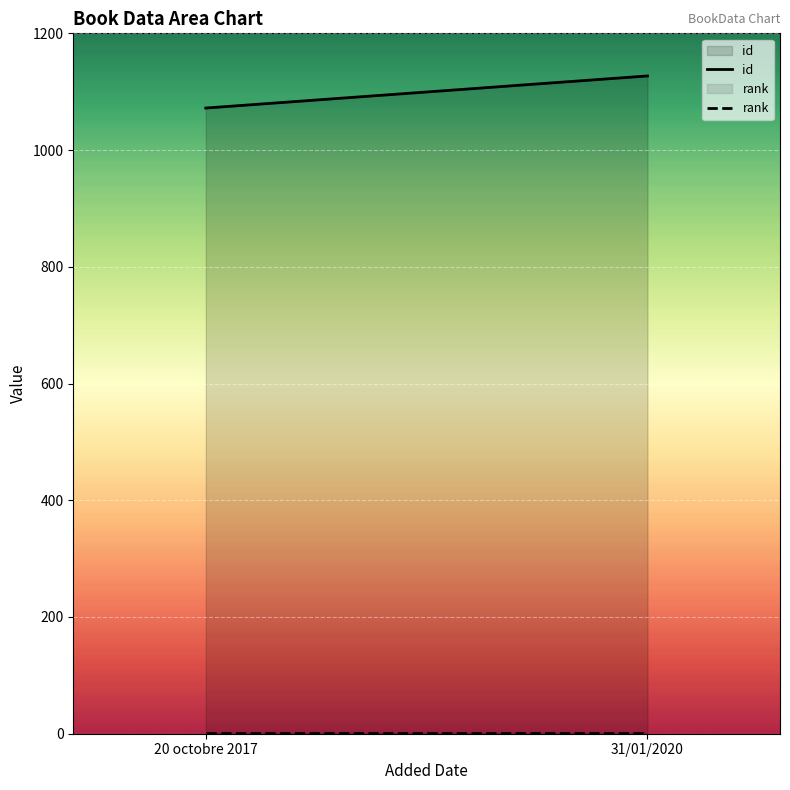

What is the average value of the id series?

1100